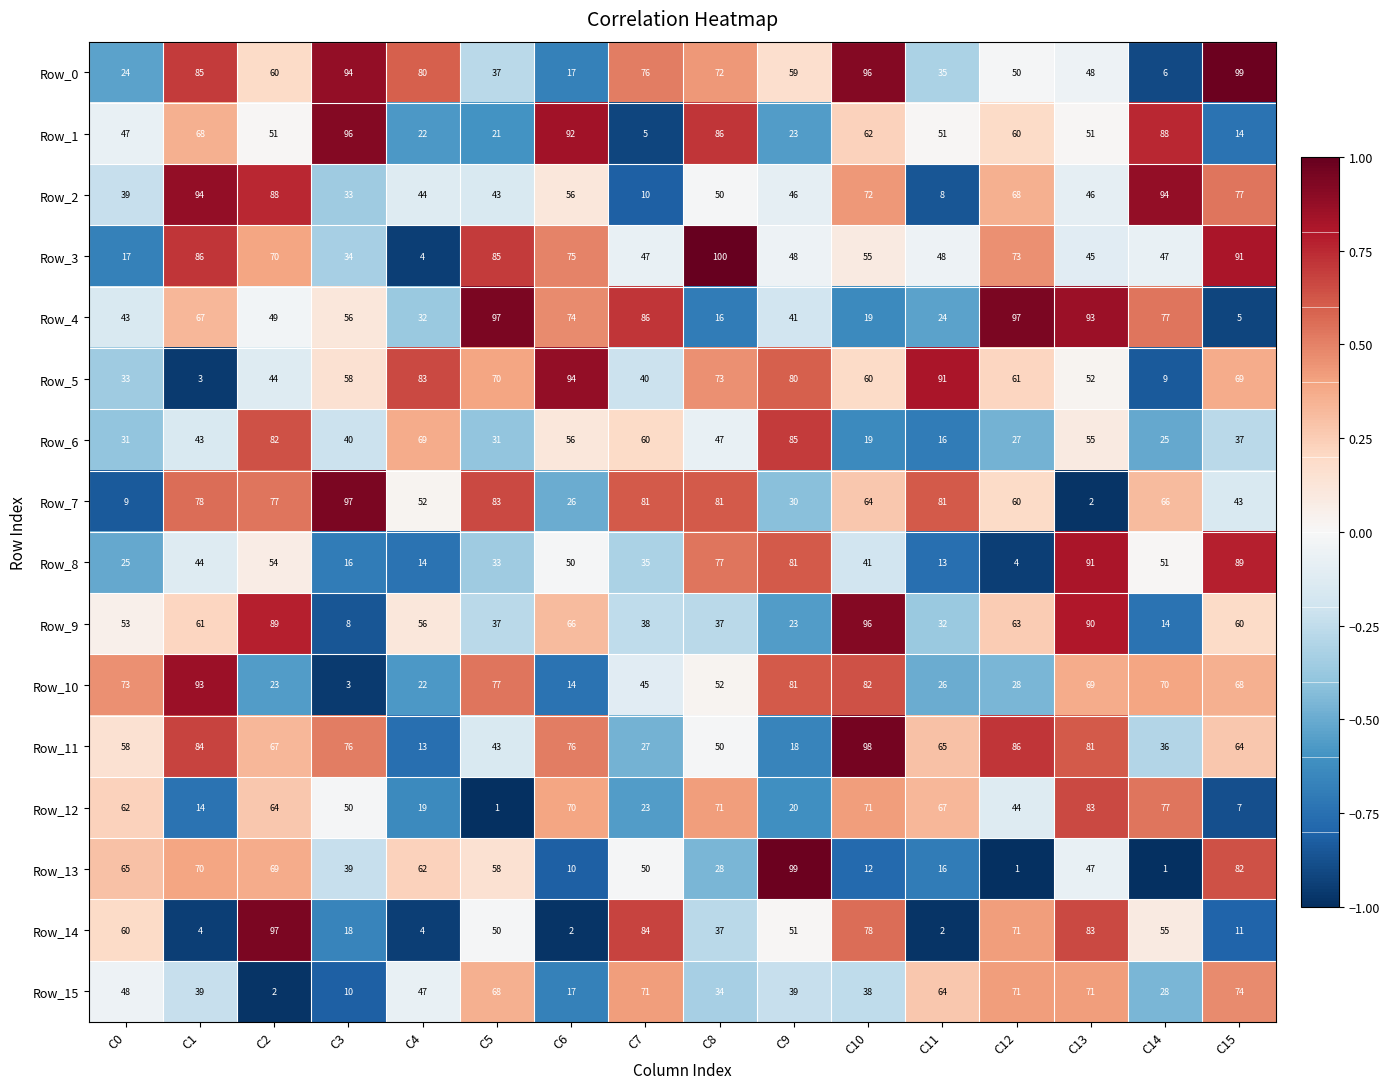

Between C8 and C15, which series saw the biggest shift?

Row_1